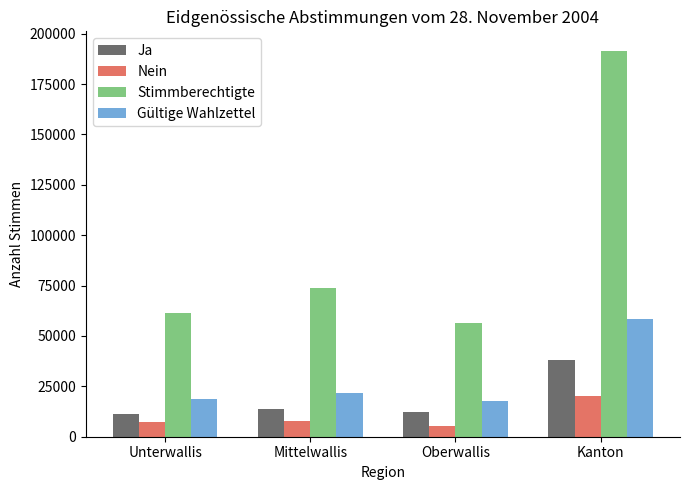

What is the label of the 2nd bar from the right?

Oberwallis